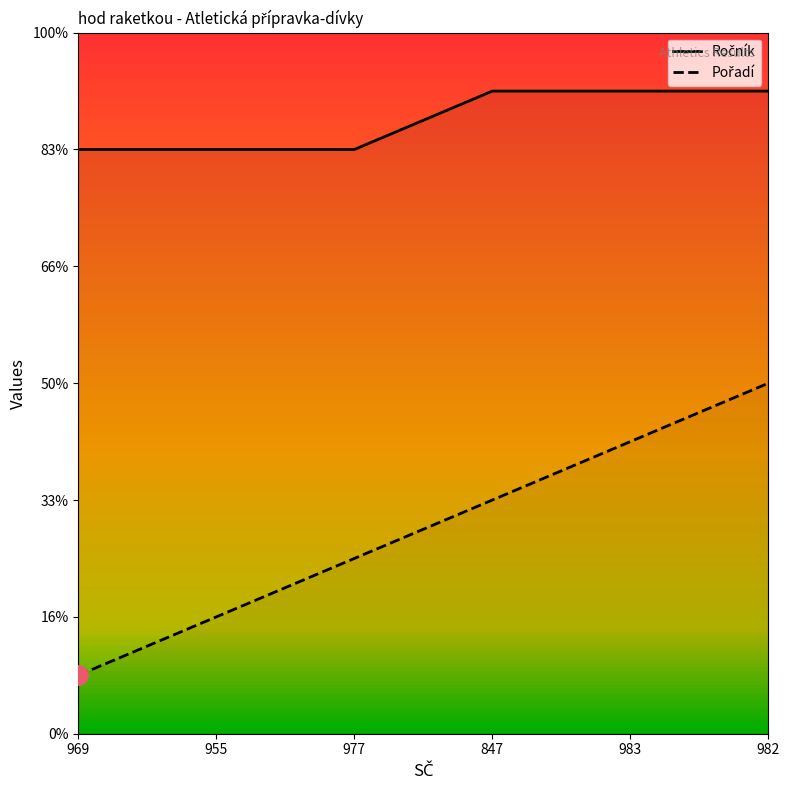

List the series in order of their peak value, lowest first.

Pořadí, Ročník